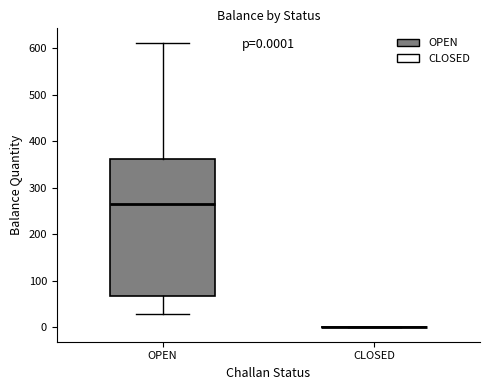

Comparing the boxes themselves (not the whiskers), which one is the tallest?

OPEN